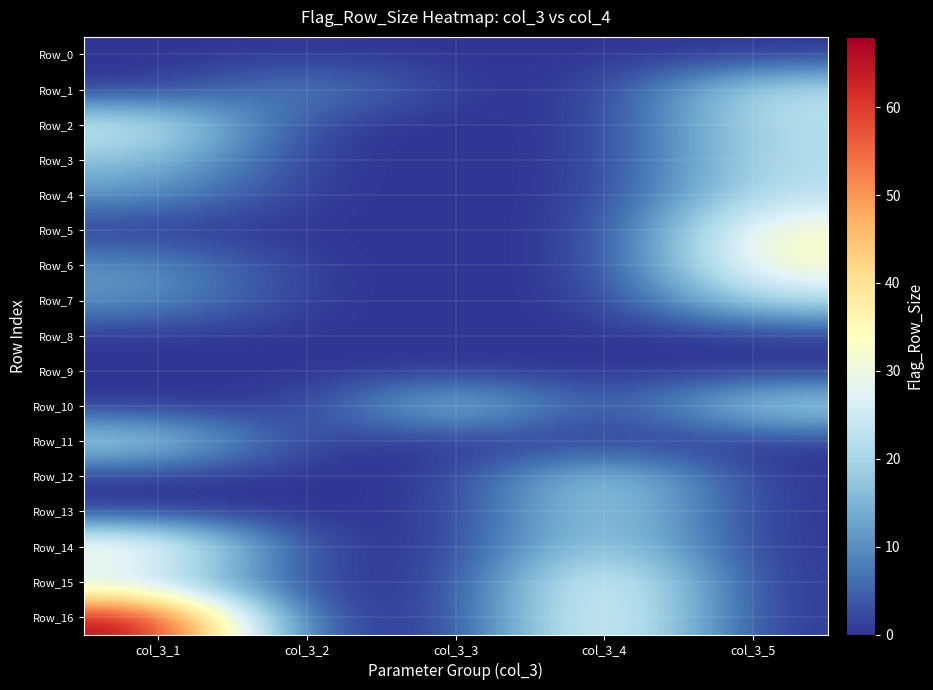

Reading left to right, what are all the values shown in this chart?

Row_0: col_3_1=0	col_3_2=0	col_3_3=0	col_3_4=0	col_3_5=0
Row_1: col_3_1=0	col_3_2=11	col_3_3=0	col_3_4=0	col_3_5=23
Row_2: col_3_1=26	col_3_2=0	col_3_3=0	col_3_4=0	col_3_5=22
Row_3: col_3_1=17	col_3_2=0	col_3_3=0	col_3_4=0	col_3_5=22
Row_4: col_3_1=11	col_3_2=0	col_3_3=0	col_3_4=0	col_3_5=23
Row_5: col_3_1=0	col_3_2=0	col_3_3=0	col_3_4=0	col_3_5=34
Row_6: col_3_1=11	col_3_2=0	col_3_3=0	col_3_4=0	col_3_5=34
Row_7: col_3_1=11	col_3_2=0	col_3_3=0	col_3_4=0	col_3_5=22
Row_8: col_3_1=0	col_3_2=0	col_3_3=0	col_3_4=0	col_3_5=0
Row_9: col_3_1=0	col_3_2=0	col_3_3=0	col_3_4=0	col_3_5=0
Row_10: col_3_1=0	col_3_2=0	col_3_3=22	col_3_4=0	col_3_5=22
Row_11: col_3_1=22	col_3_2=0	col_3_3=0	col_3_4=0	col_3_5=0
Row_12: col_3_1=0	col_3_2=0	col_3_3=0	col_3_4=22	col_3_5=0
Row_13: col_3_1=0	col_3_2=0	col_3_3=0	col_3_4=22	col_3_5=0
Row_14: col_3_1=37	col_3_2=0	col_3_3=0	col_3_4=23	col_3_5=0
Row_15: col_3_1=22	col_3_2=0	col_3_3=0	col_3_4=34	col_3_5=0
Row_16: col_3_1=68	col_3_2=0	col_3_3=0	col_3_4=34	col_3_5=0